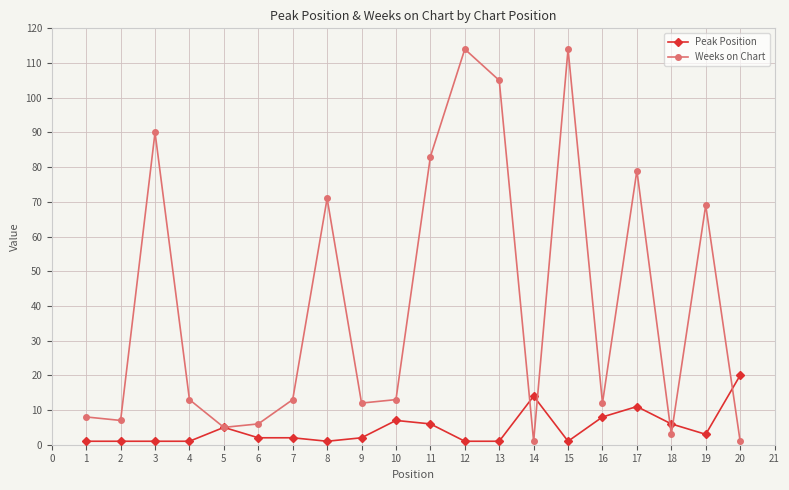

Rank the series by their maximum value, from lowest to highest.

Peak Position, Weeks on Chart